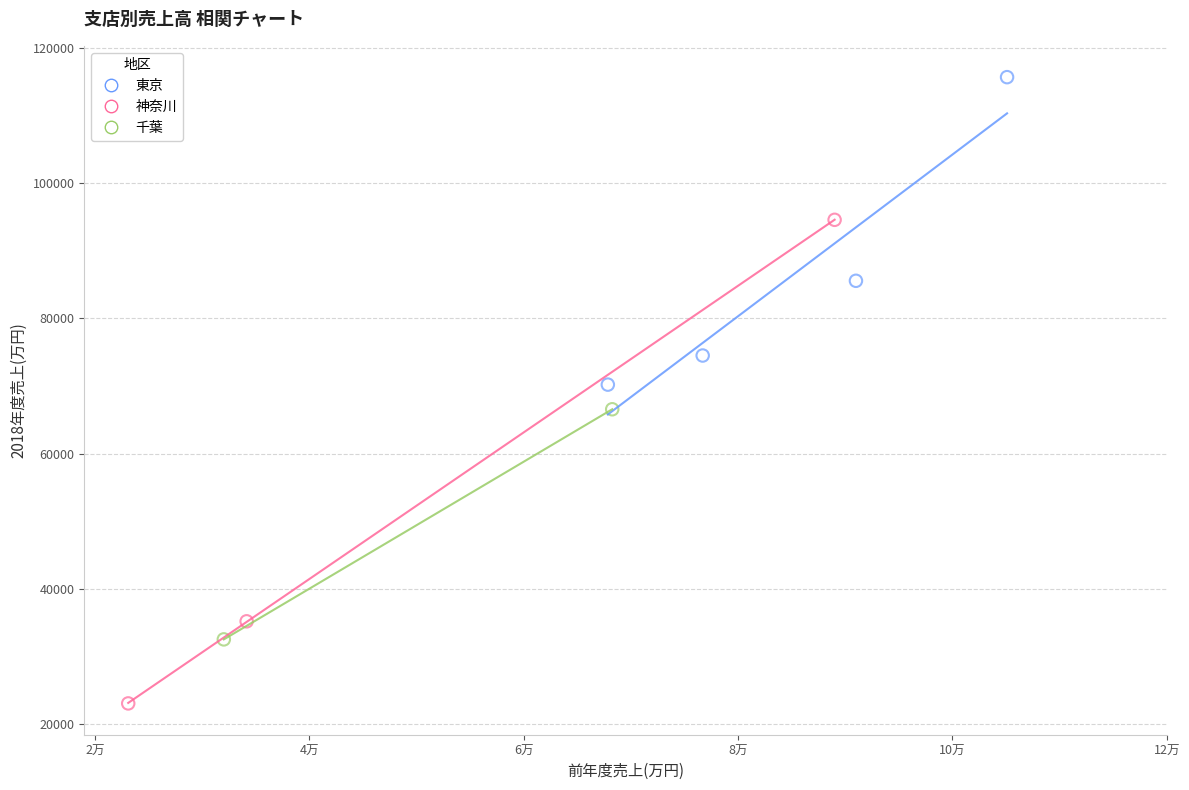

What are all the series names shown in the legend?

東京, 神奈川, 千葉